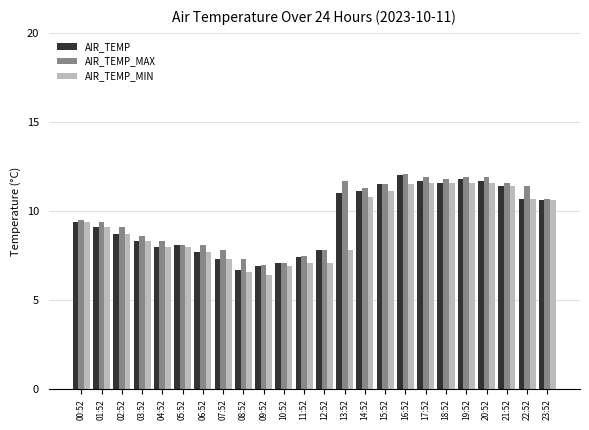

True or false: AIR_TEMP_MAX has a value of 11.4 at 22:52.

True